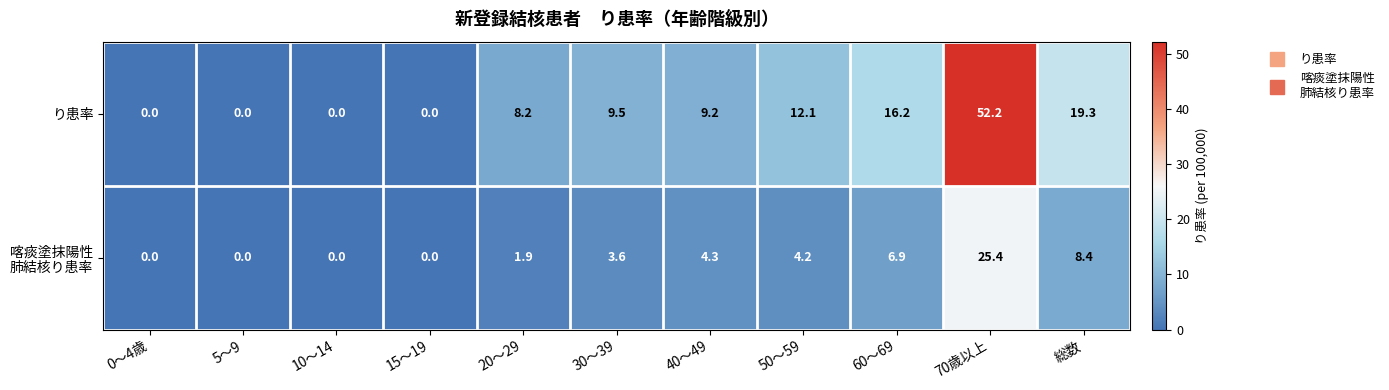

Which series changed the most between 15～19 and 70歳以上?

り患率